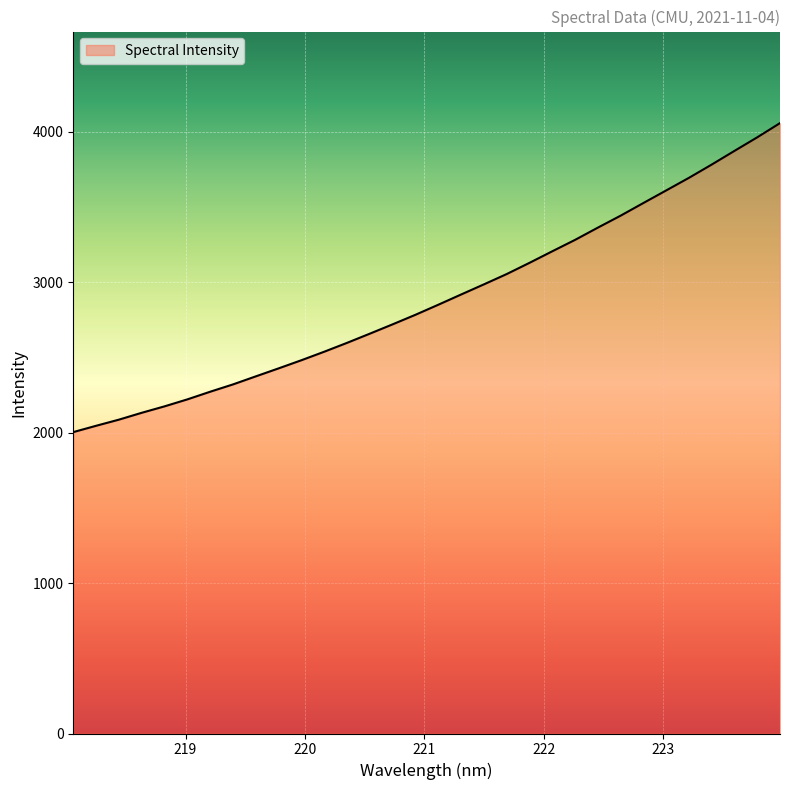

What is the maximum value shown in the chart?

4056.0